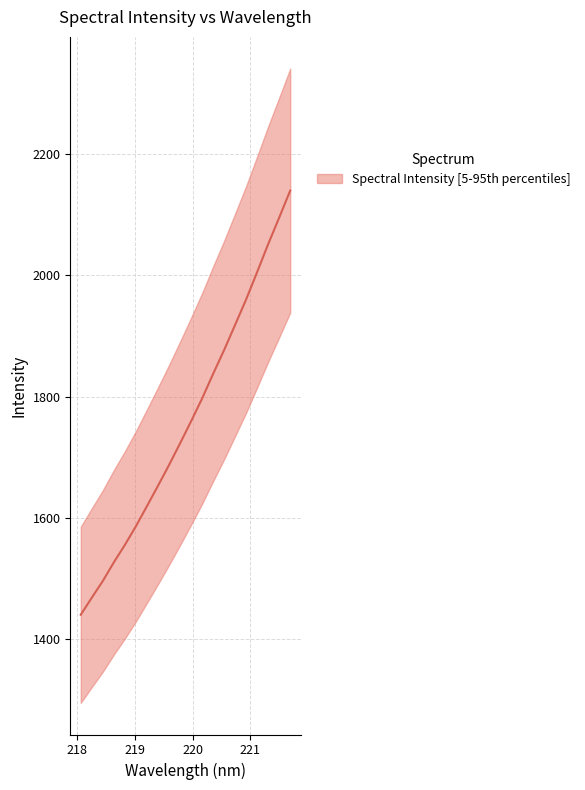

What is the minimum value shown in the chart?

1440.2